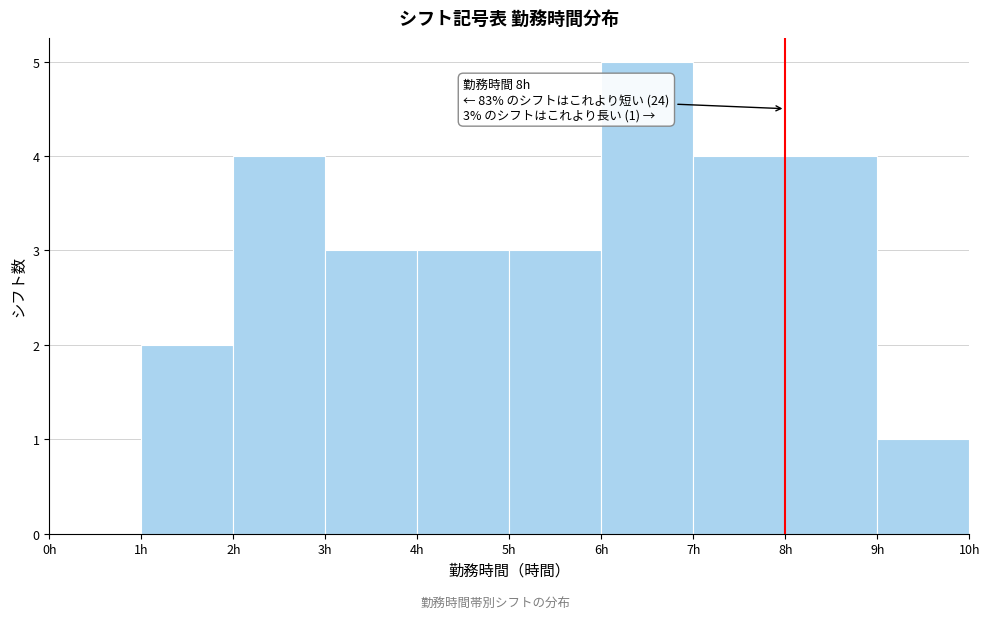

Over which range of the x-axis is the bar tallest?

6 to 7